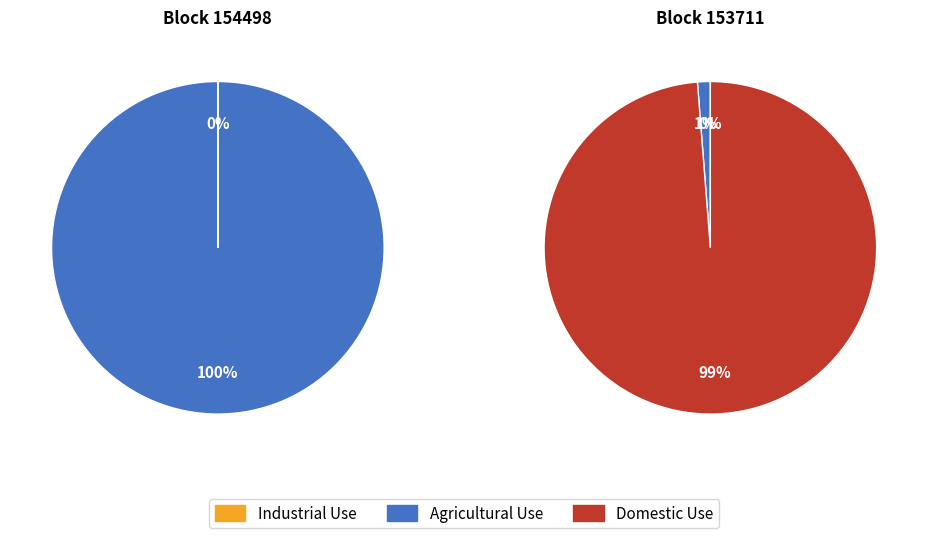

How many slices are in this pie chart?

2